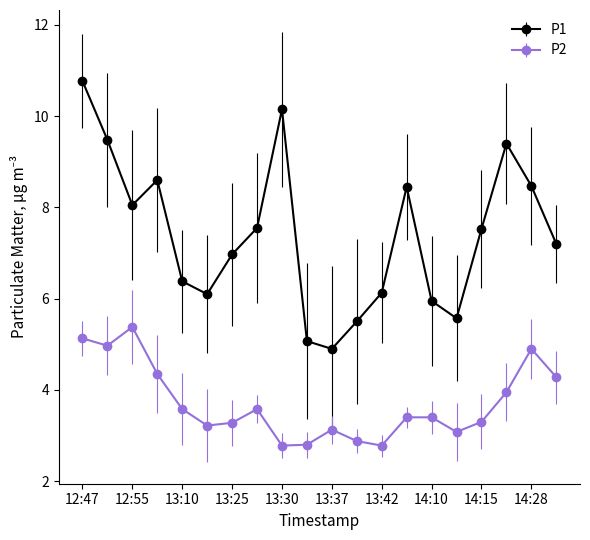

True or false: P2 and P1 intersect in this chart.

False